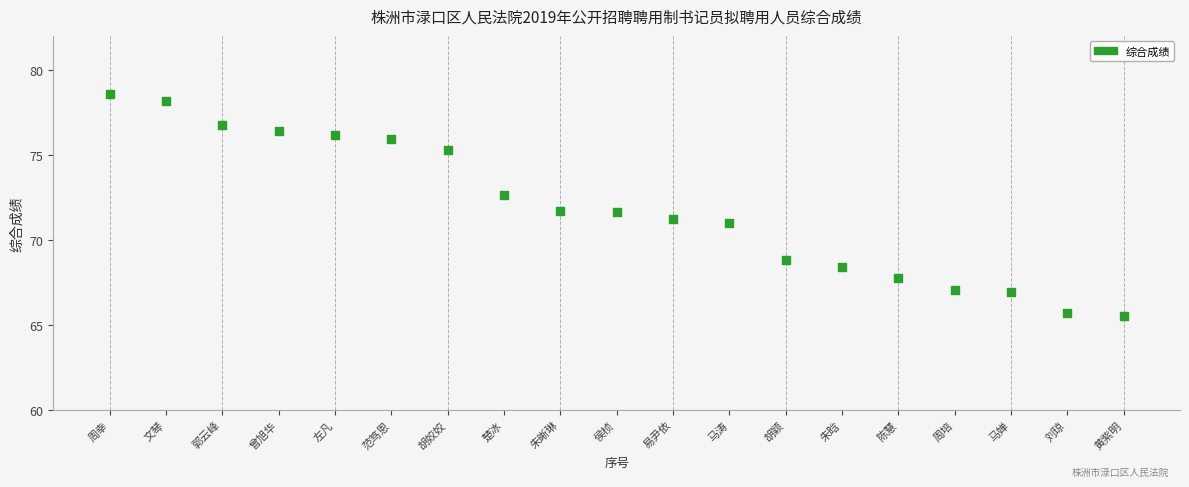

What is the range of Y values (max minus min)?

13.1